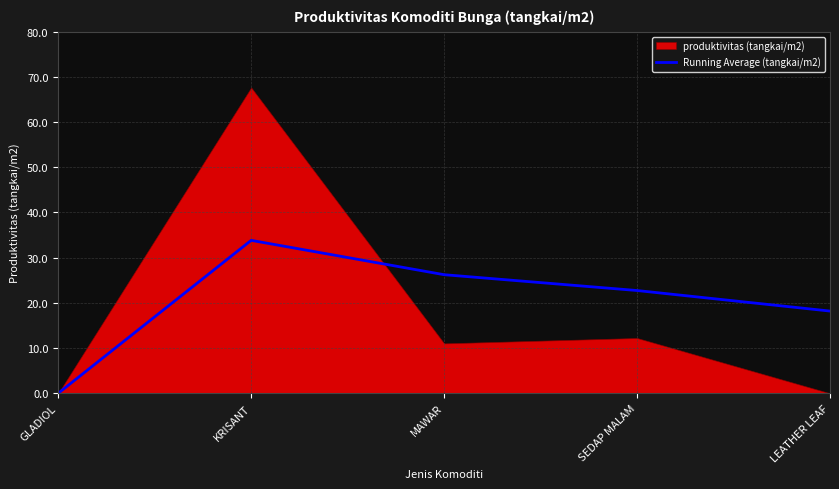

True or false: there are more than 0 points higher than both neighbors.

True